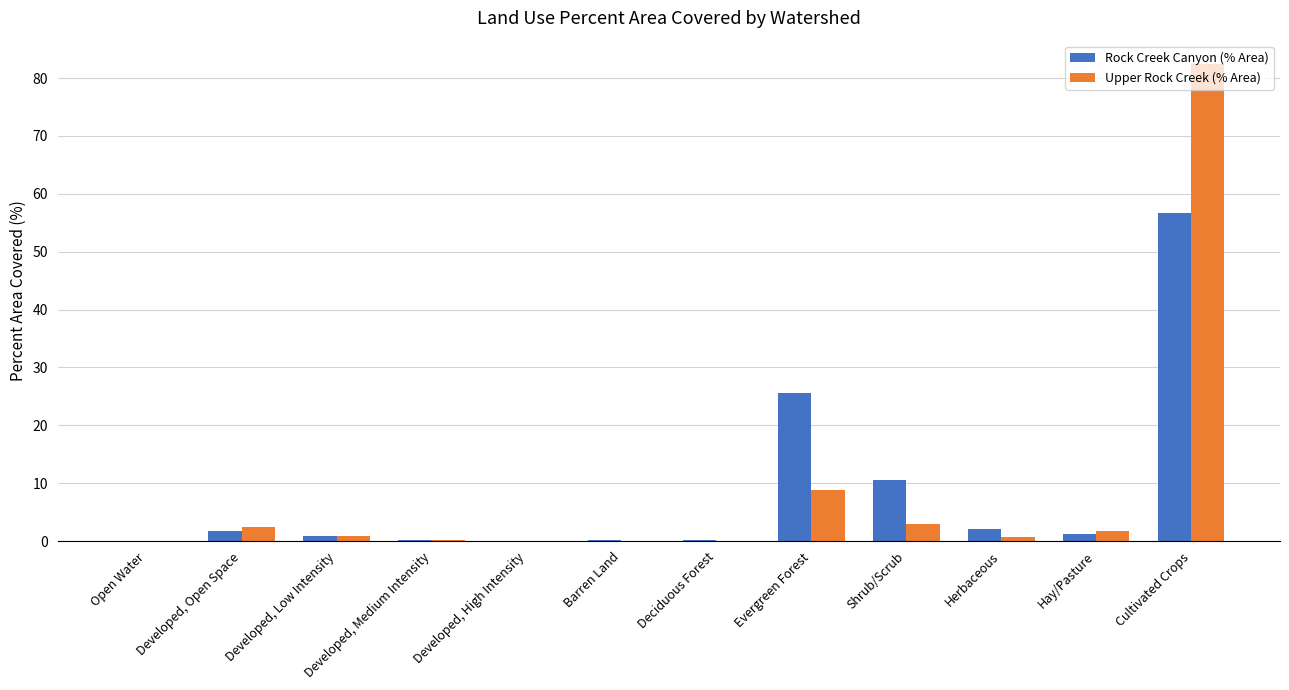

How many groups of bars are there?

12